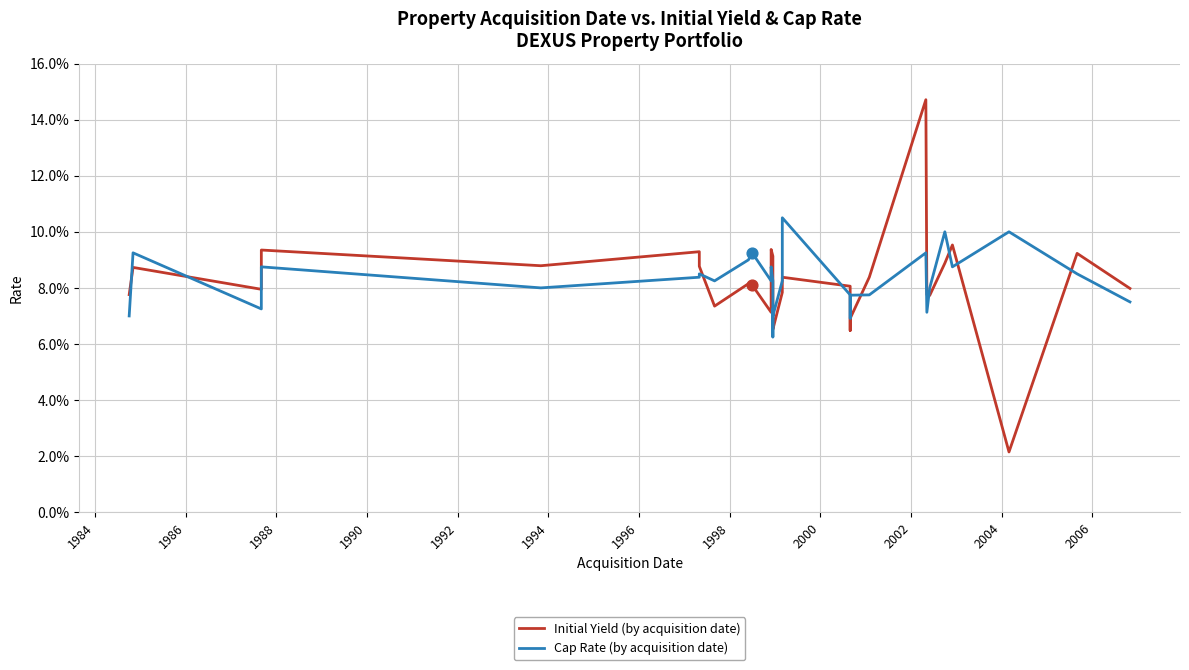

What are all the series names shown in the legend?

Initial Yield (by acquisition date), Cap Rate (by acquisition date)